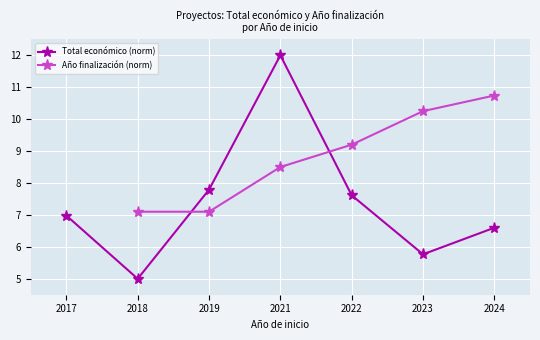

True or false: Año finalización (norm) and Total económico (norm) cross at least once.

True